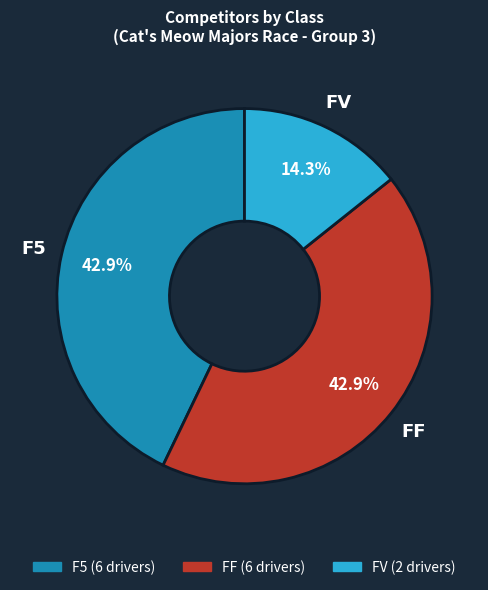

To the nearest percent, what percentage of the pie is FF?

43%